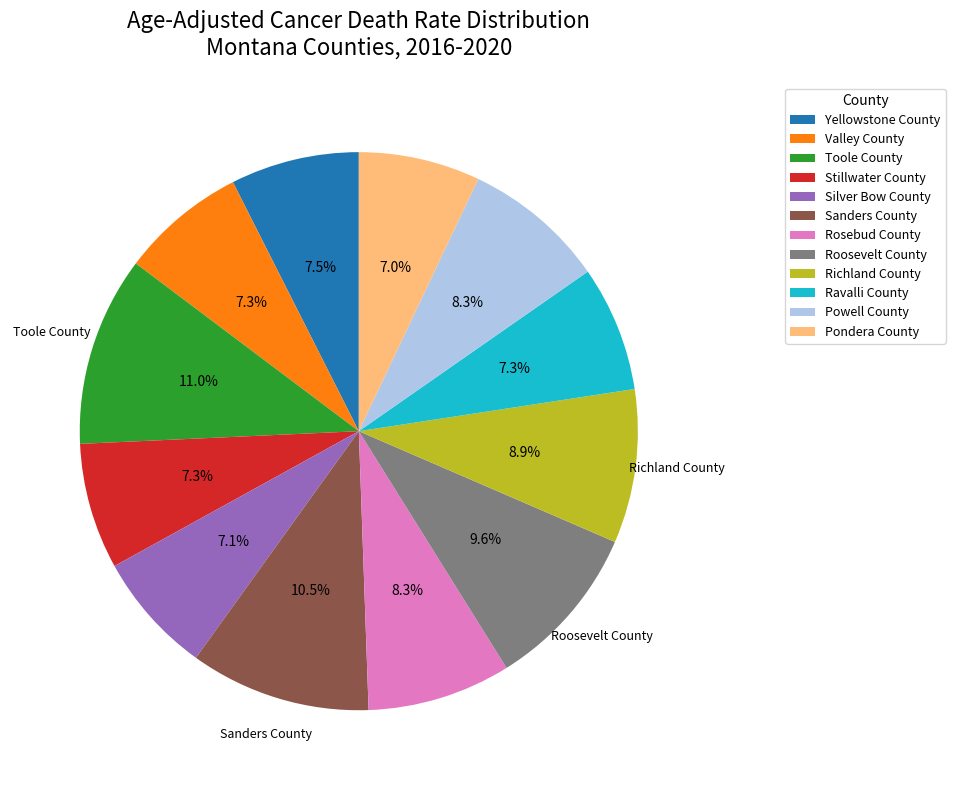

Is it true that Richland County is 1% of the pie?

False